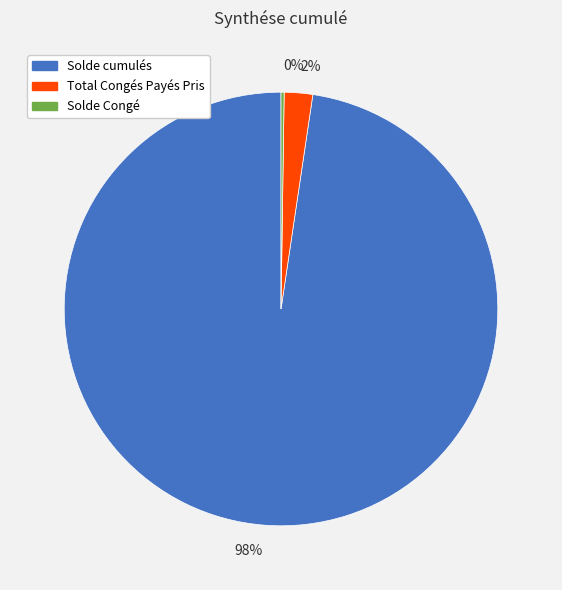

Which slice is the largest?

Solde cumulés